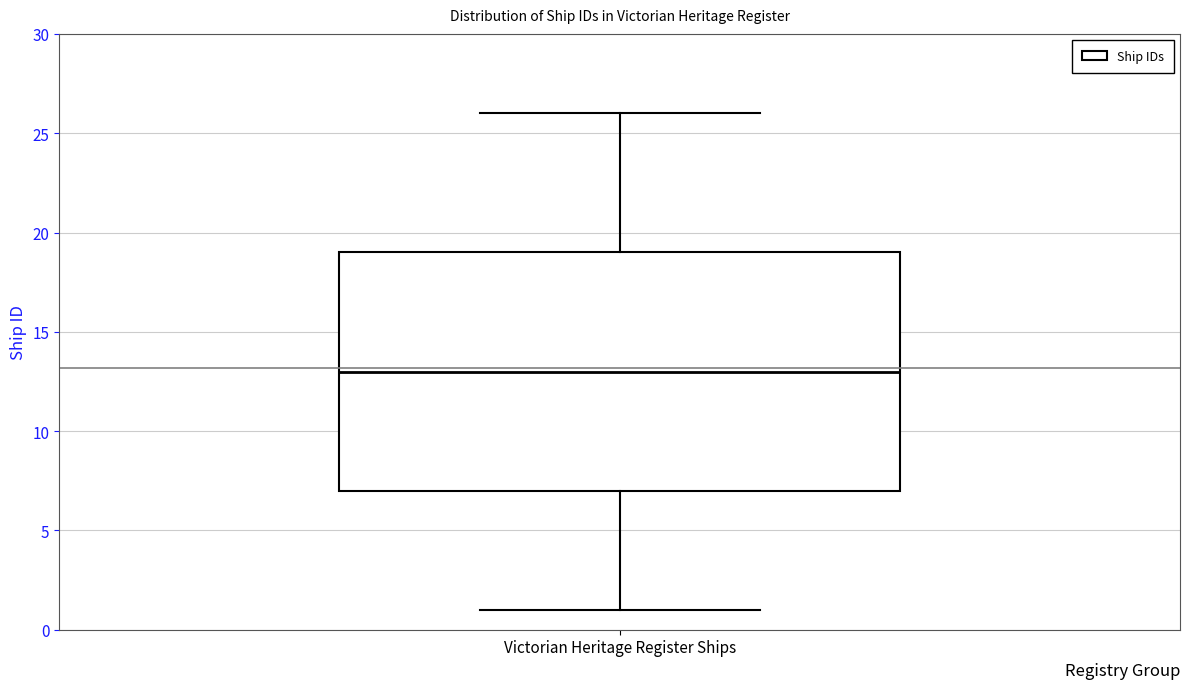

Transcribe this box plot: give where the median line is, the range the box spans, and where the two whiskers end, as read against the y-axis. The values are not printed on the chart, so give them approximately, as read against the axis.

median 13, box 7 to 19, whiskers 1 to 26